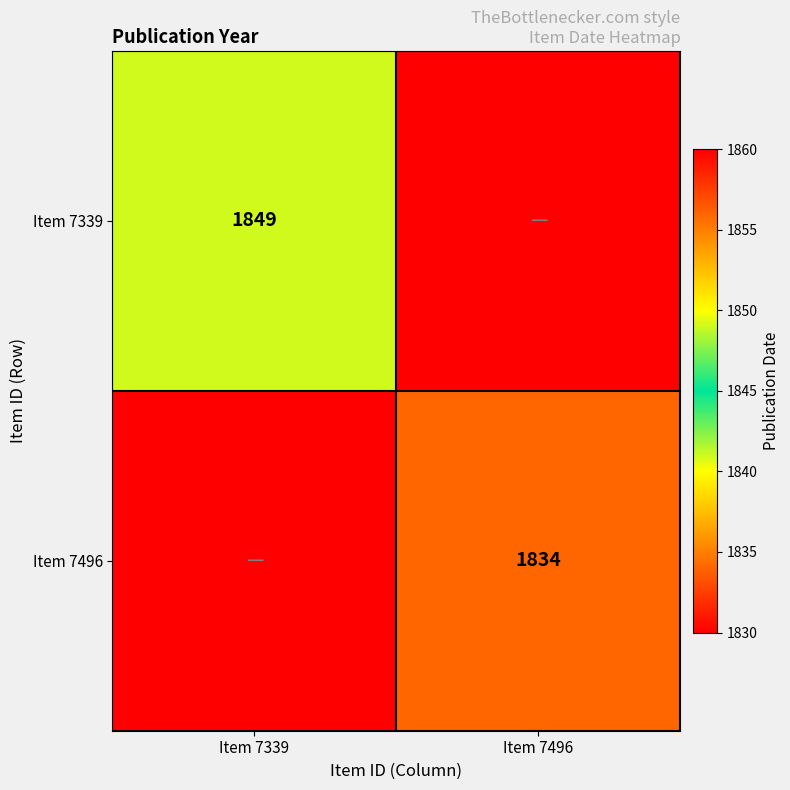

True or false: Item 7496 has a value of 1834 at Item 7496.

True